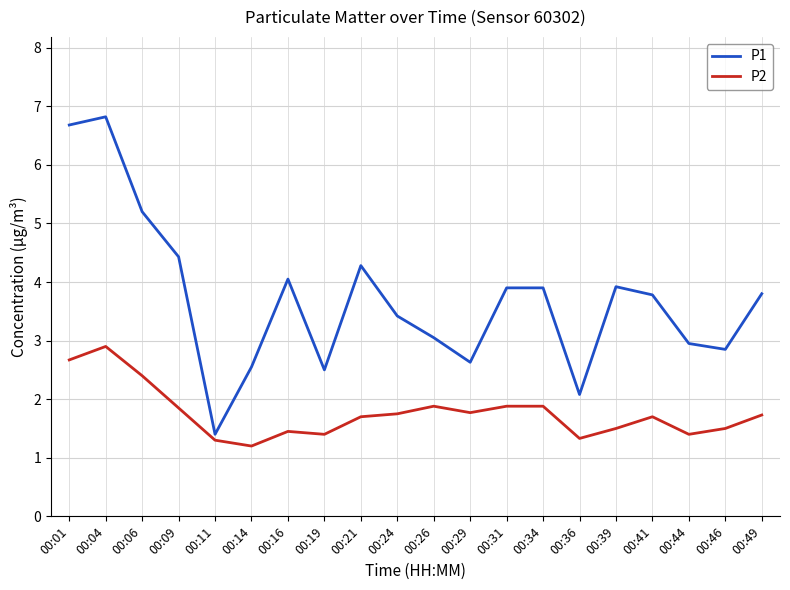

True or false: P1 and P2 intersect in this chart.

False